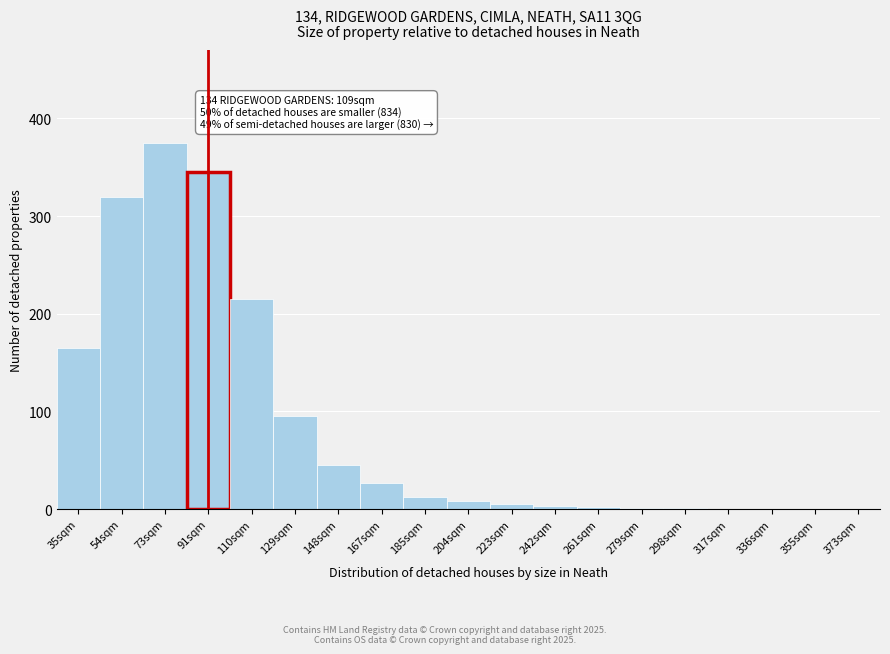

What is the change in value from 185sqm to 317sqm?

-12